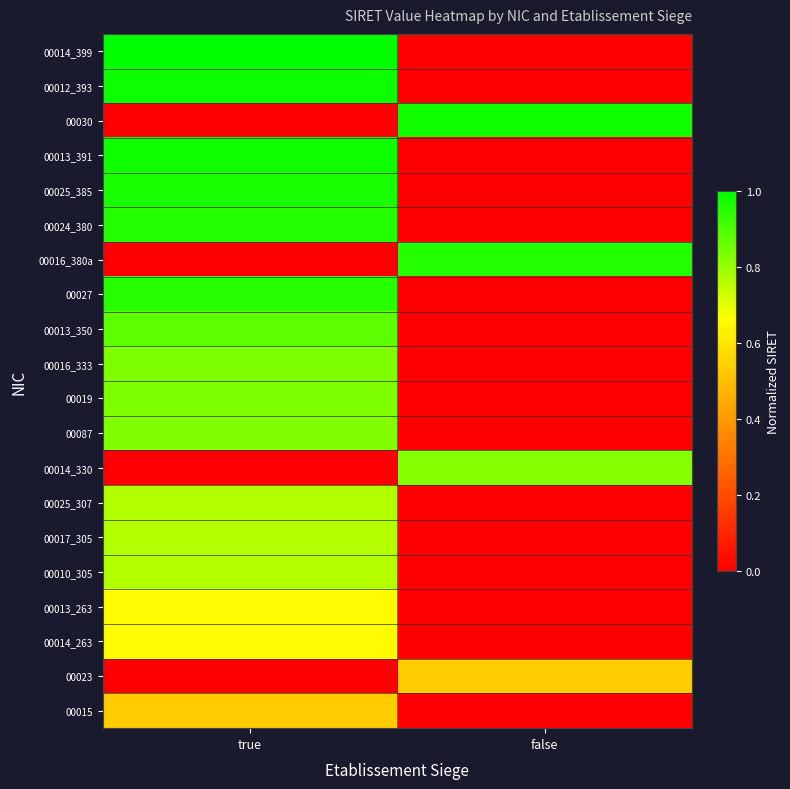

What is the greatest value displayed?

1.0